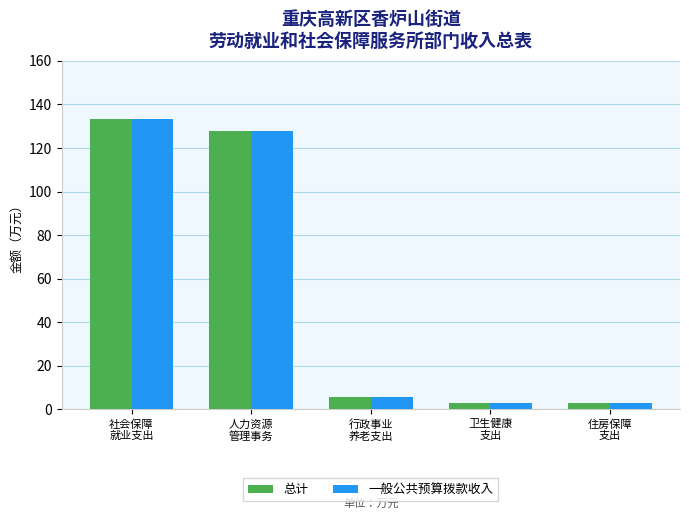

At which category is the sum across all series the highest?

社会保障
就业支出